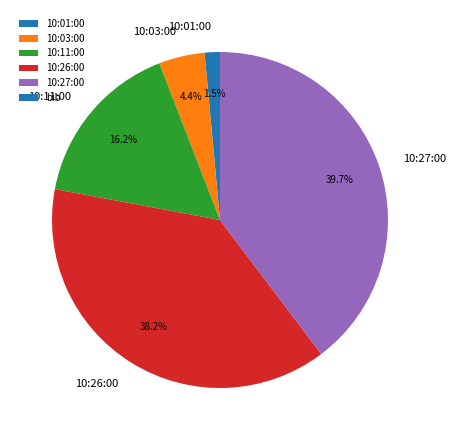

What percentage do 10:27:00 and 10:03:00 together represent?

44.1%